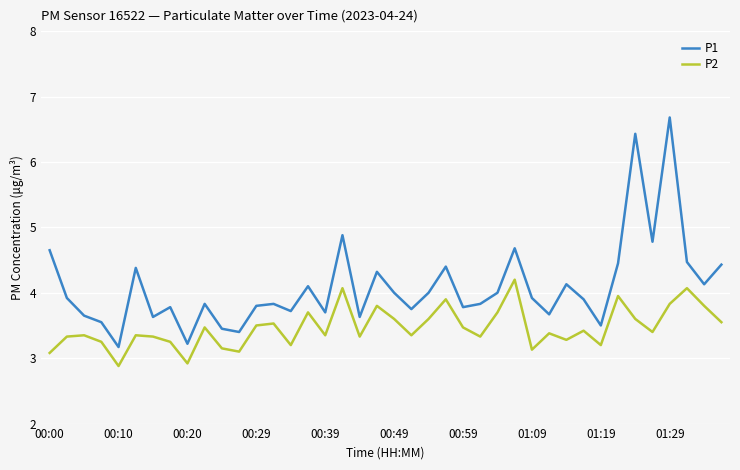

List the series in order of their overall mean, highest first.

P1, P2